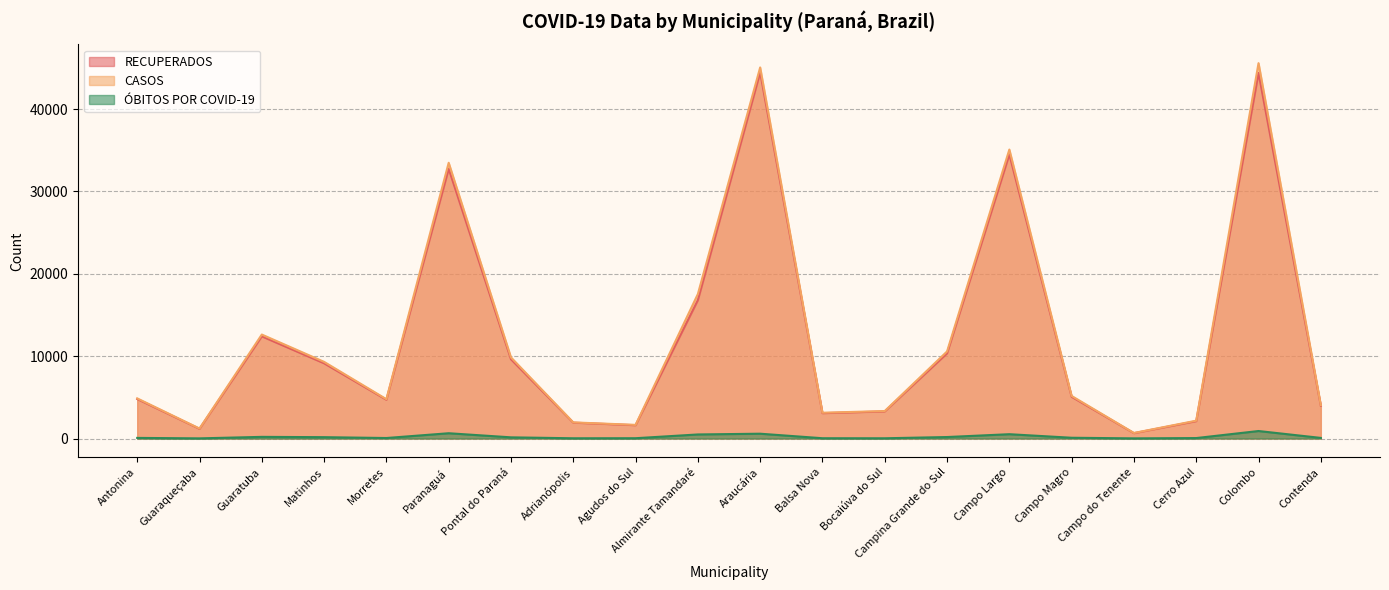

List the labels in order of CASOS value, smallest first.

Campo do Tenente, Guaraqueçaba, Agudos do Sul, Adrianópolis, Cerro Azul, Balsa Nova, Bocaiúva do Sul, Contenda, Morretes, Antonina, Campo Magro, Matinhos, Pontal do Paraná, Campina Grande do Sul, Guaratuba, Almirante Tamandaré, Paranaguá, Campo Largo, Araucária, Colombo